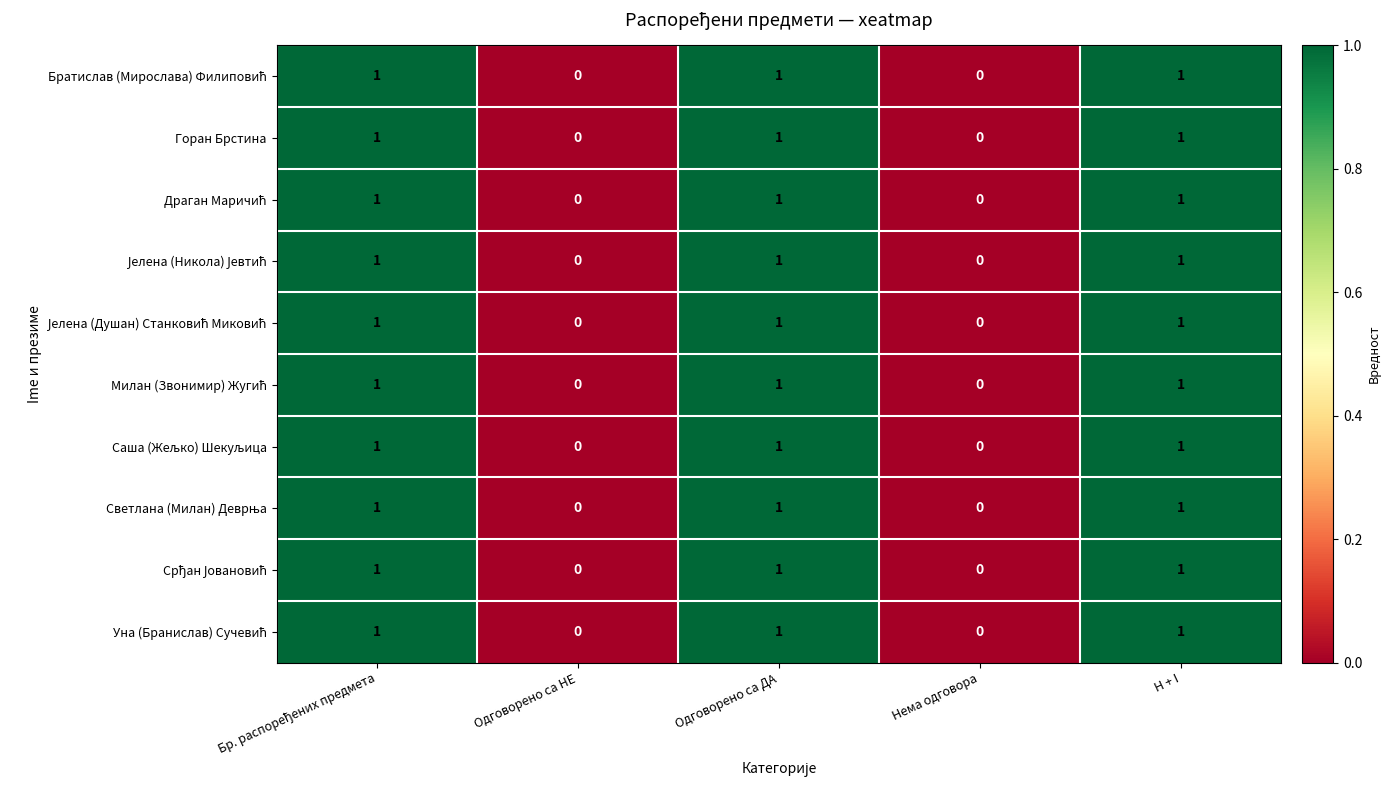

Count the Горан Брстина values in the range 0 to 1.

5